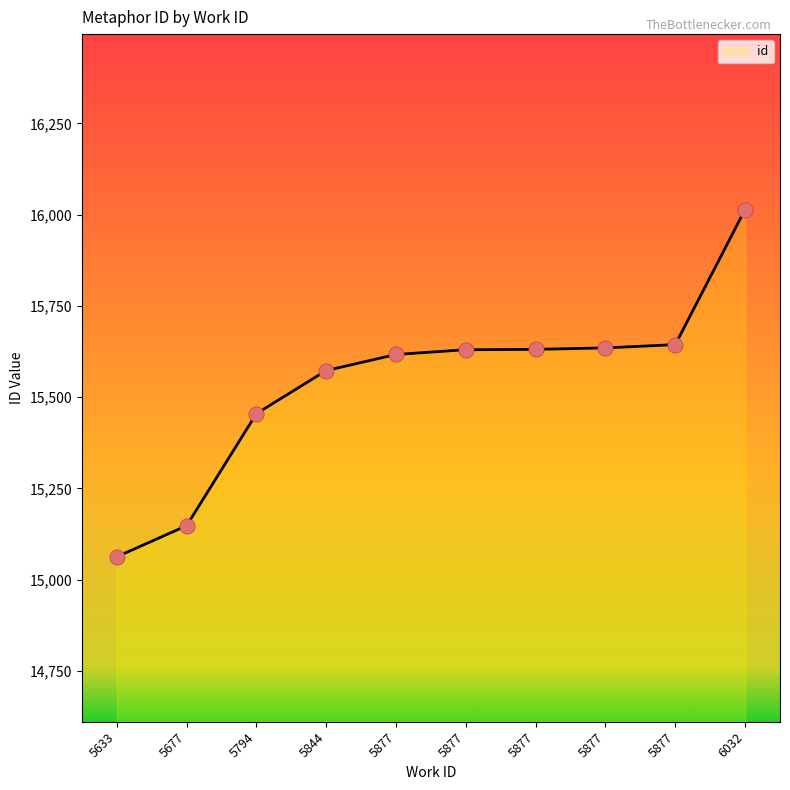

Is this an area chart (filled region under the line)?

Yes